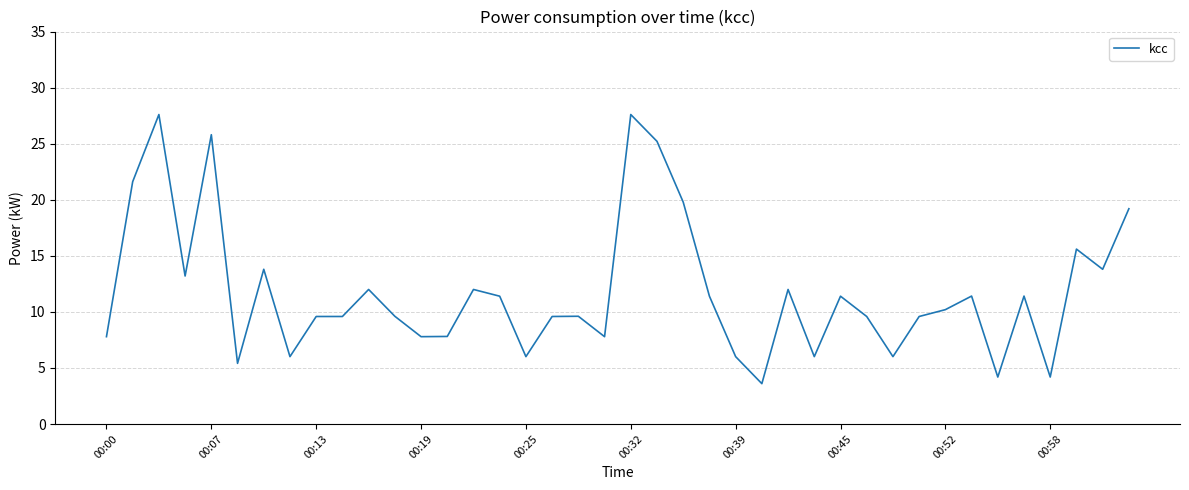

What is the minimum value shown in the chart?

3.6